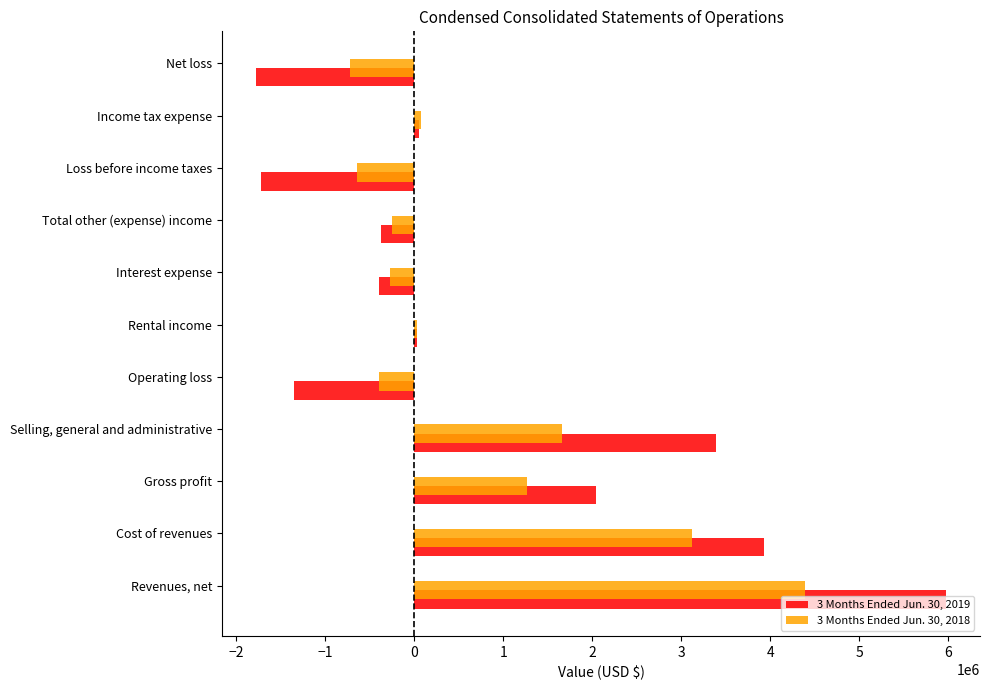

True or false: 3 Months Ended Jun. 30, 2019 has a value of -1348593 at Operating loss.

True